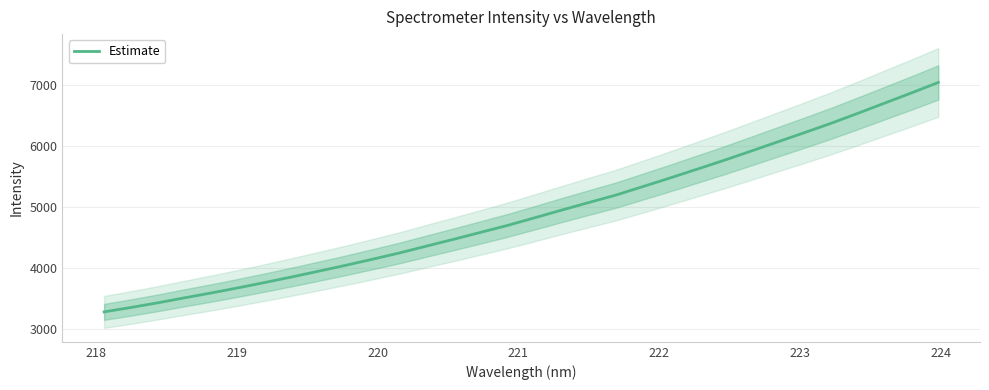

What is the highest value of the Estimate series?

7041.2